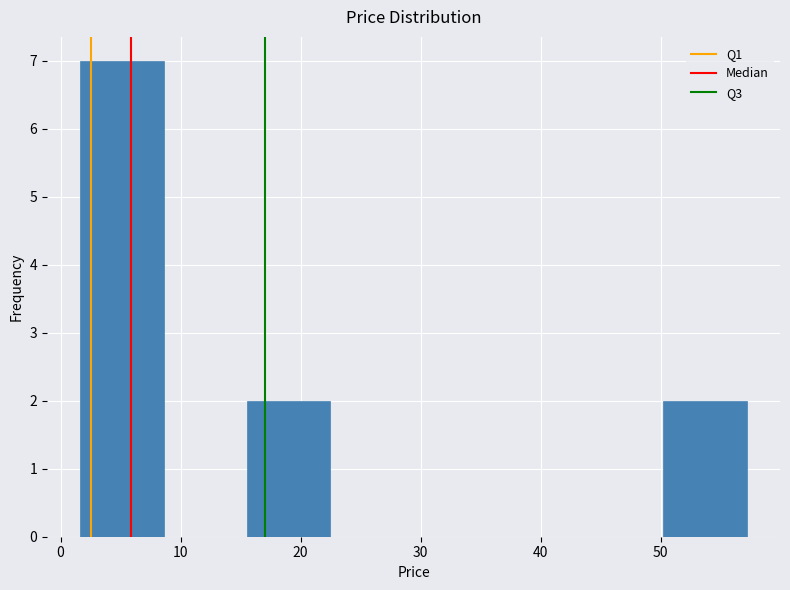

Reading left to right, transcribe this chart: for each bar, give the range it covers on the x-axis and its height. Neither the bar edges nor the heights are printed on the chart, so give them approximately, as read against the axes.

2 to 9: 7
9 to 16: 0
16 to 22: 2
22 to 29: 0
29 to 36: 0
36 to 43: 0
43 to 50: 0
50 to 57: 2